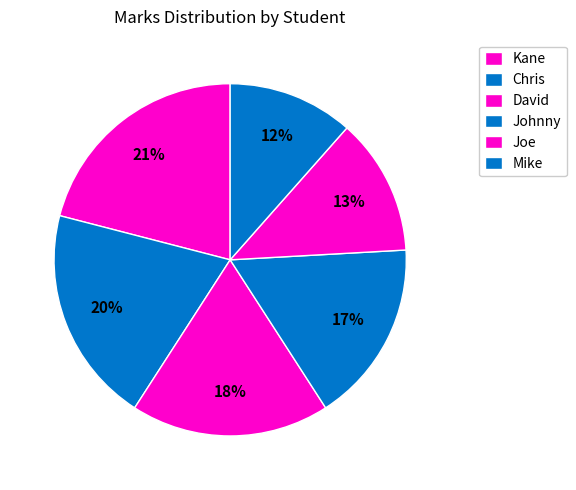

How many segments does this pie chart have?

6